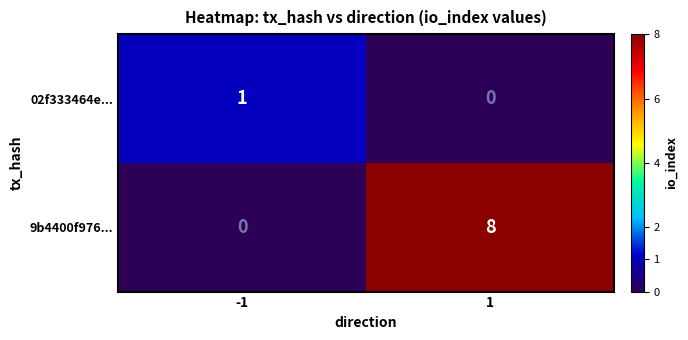

What is the total value across all series at 1?

8